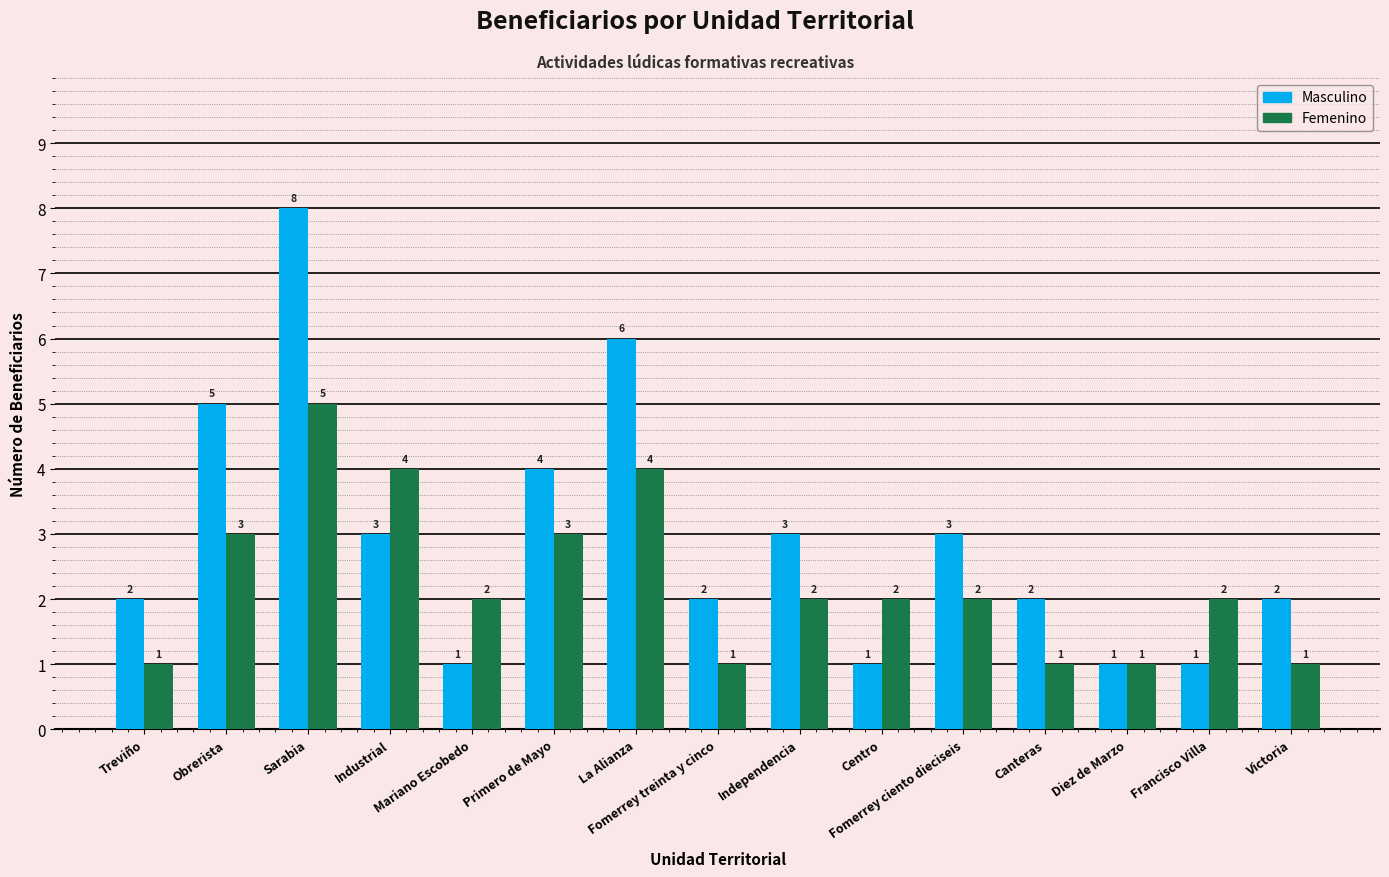

What is the maximum value shown in the chart?

8